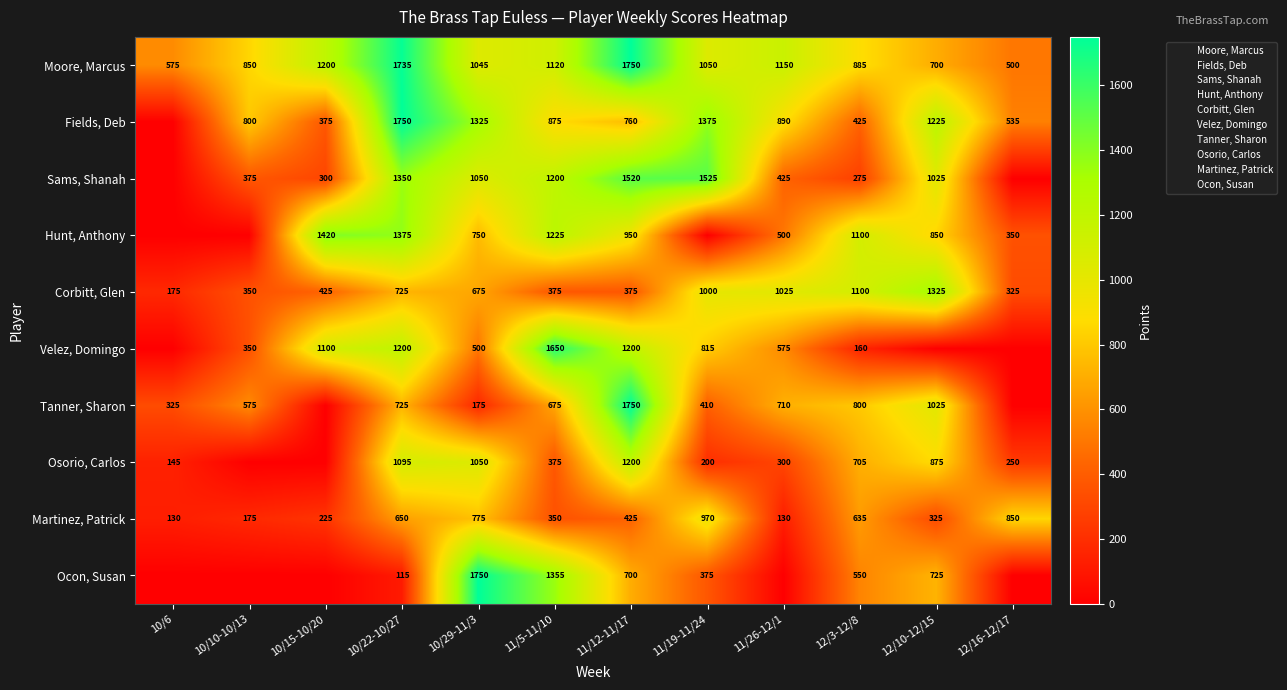

What is the maximum value for Ocon, Susan?

1750